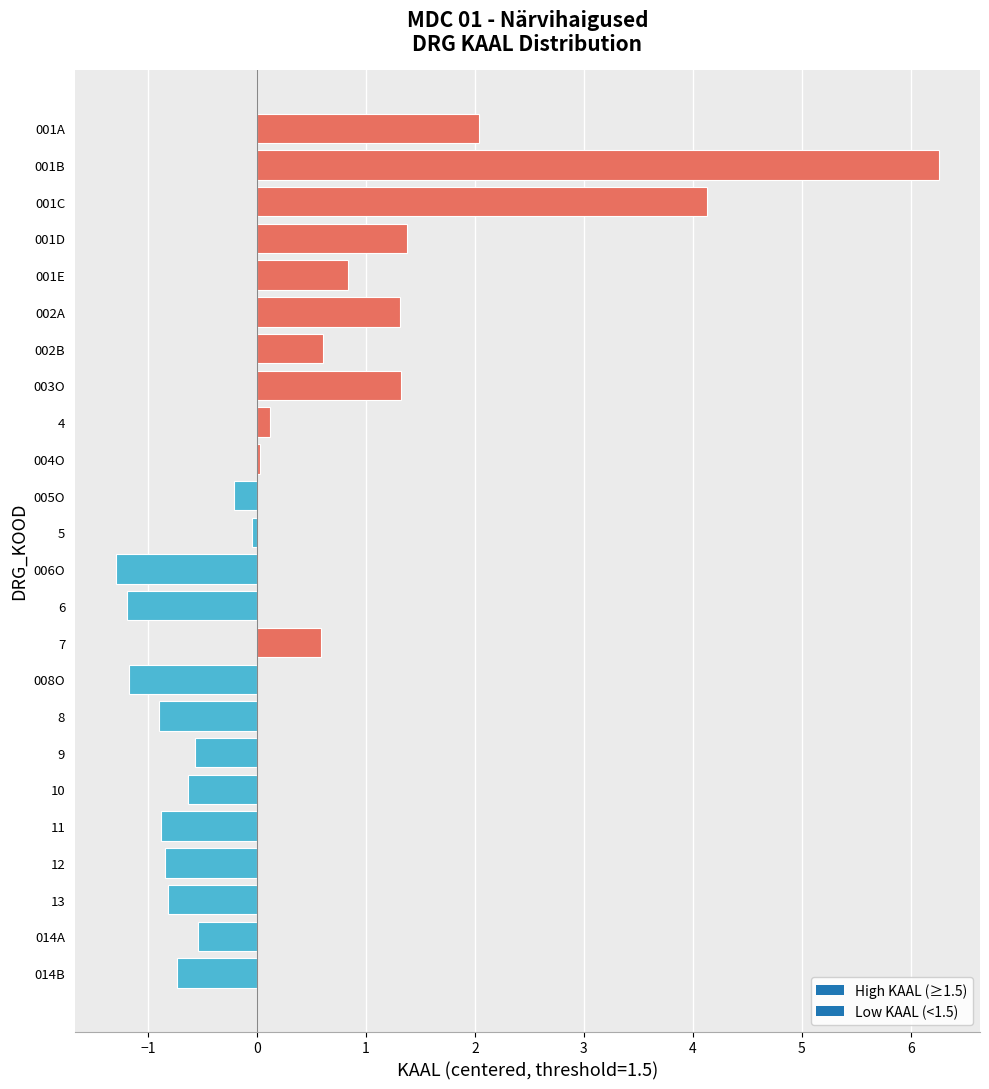

What is the label of the 16th bar from the bottom?

4